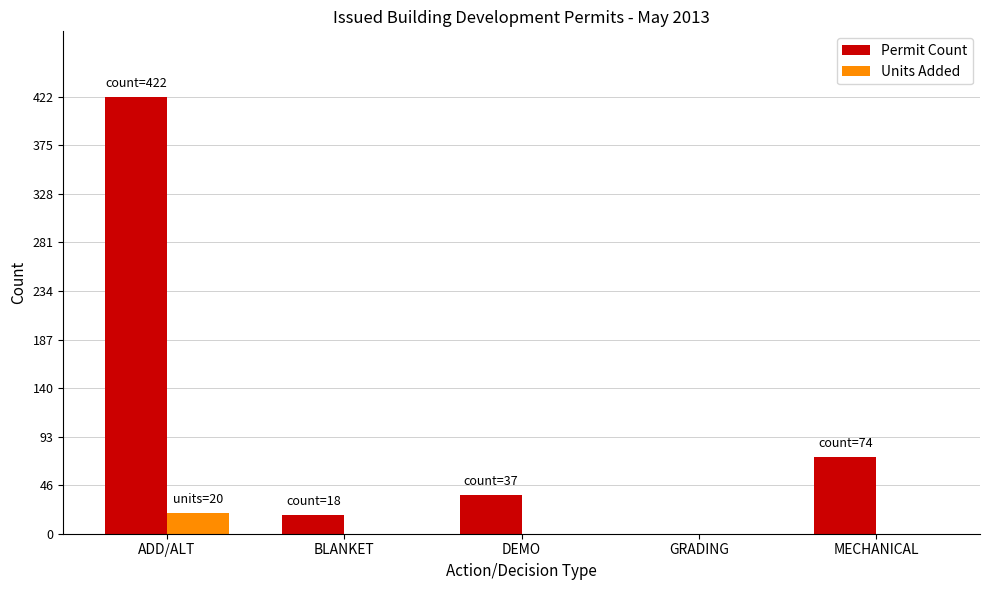

How many groups of bars are there?

5